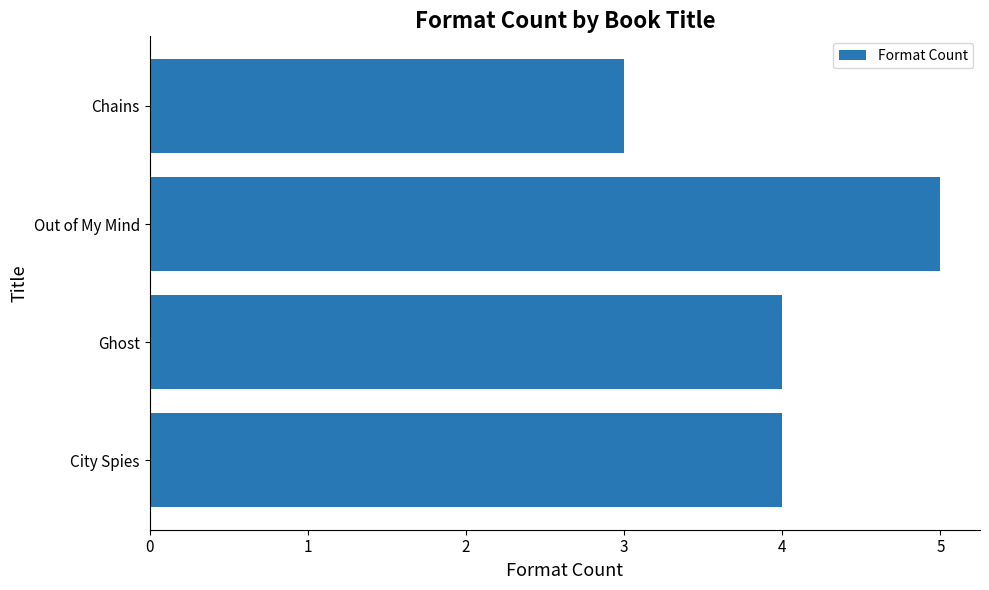

Reading bottom to top, extract all data points from this chart.

4	4	5	3